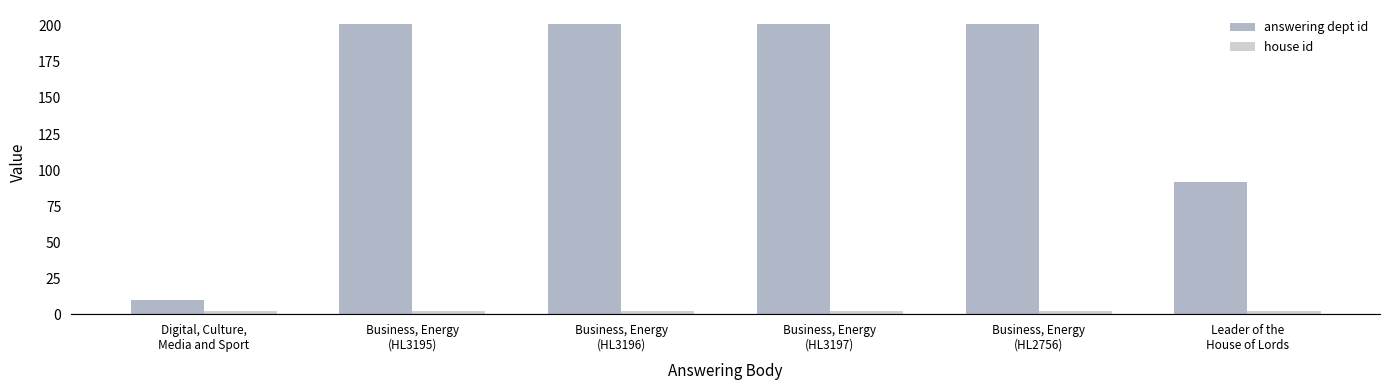

What is the difference between the second highest and minimum values in the answering dept id series?

191